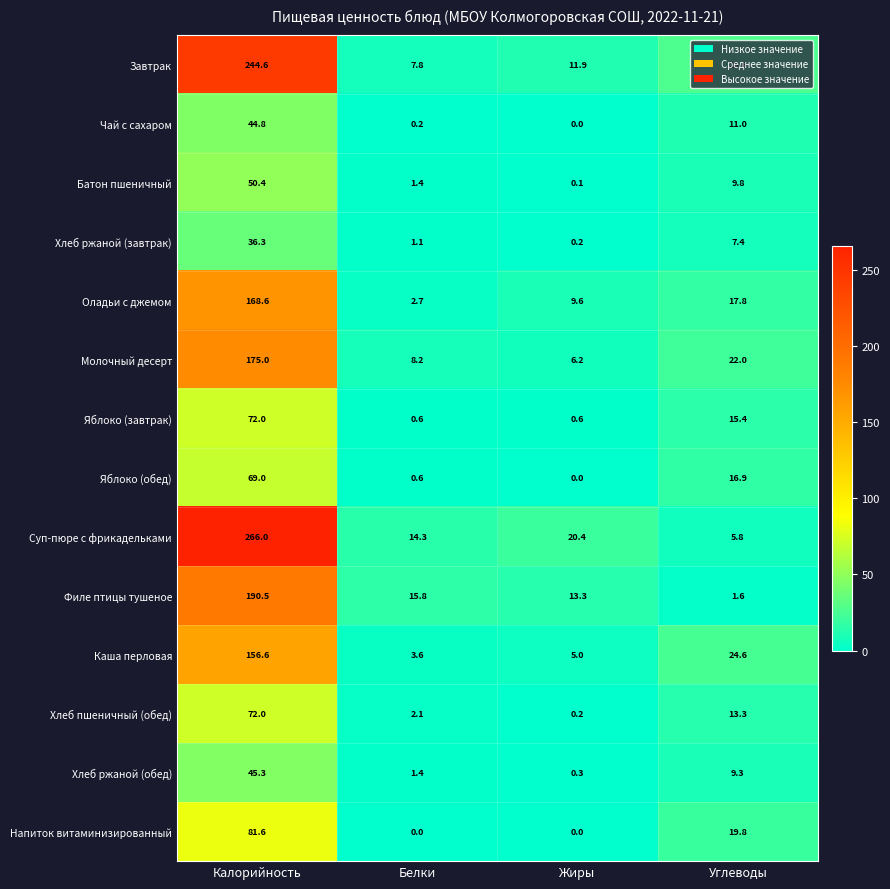

Is it true that Каша перловая equals 6.2 at Белки?

False